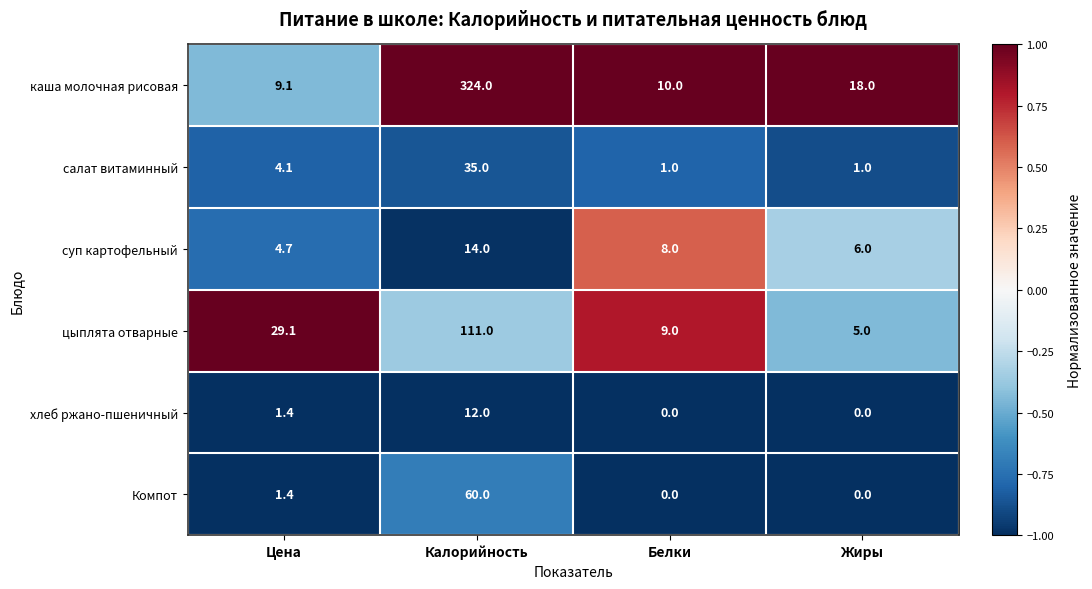

What is the maximum value for цыплята отварные?

111.0